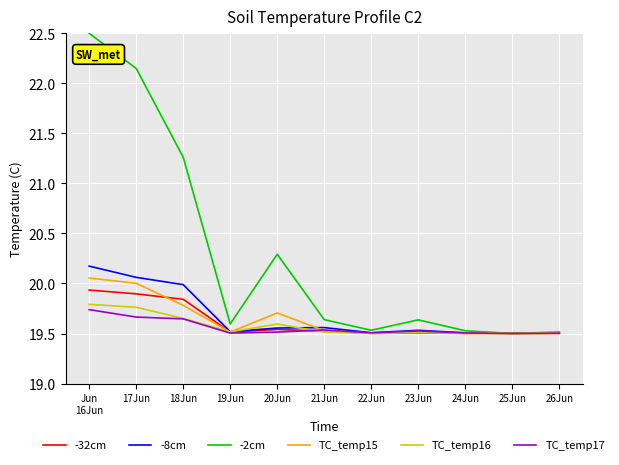

What is the total value across all series at 26Jun?

117.0